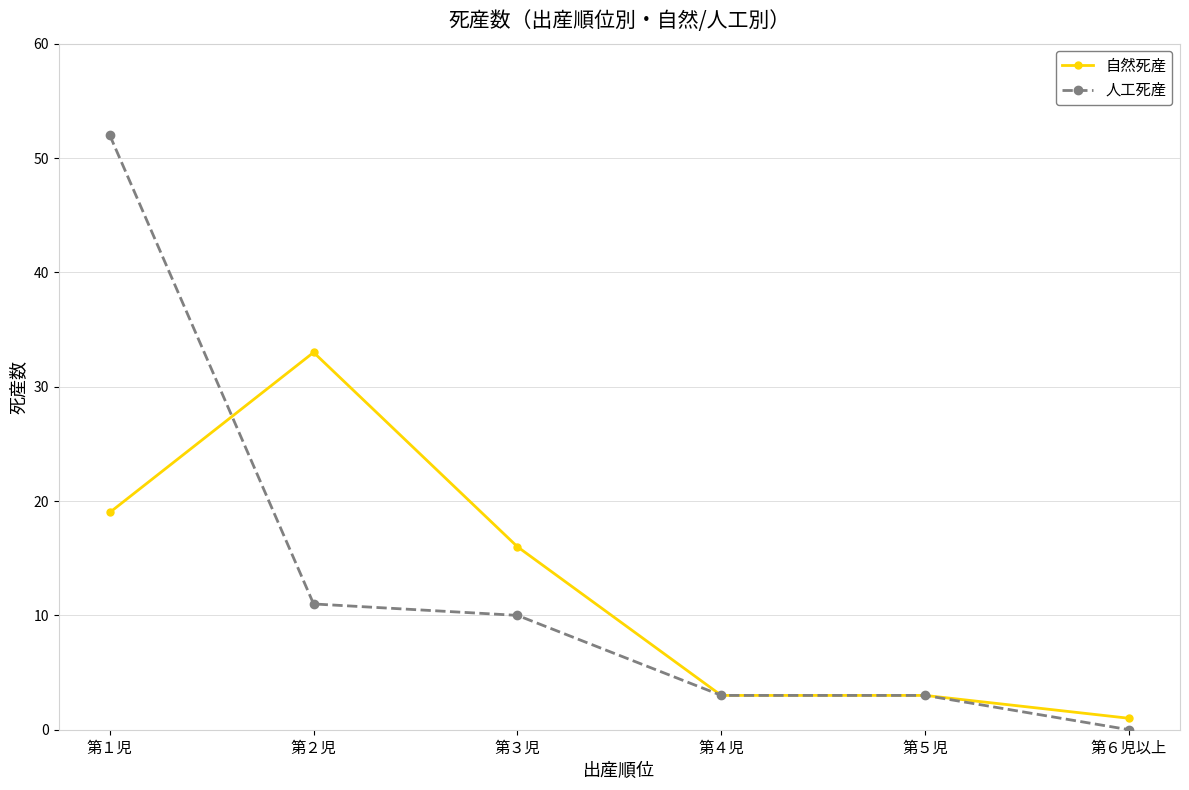

What is the difference between the maximum and minimum values in the 人工死産 series?

52